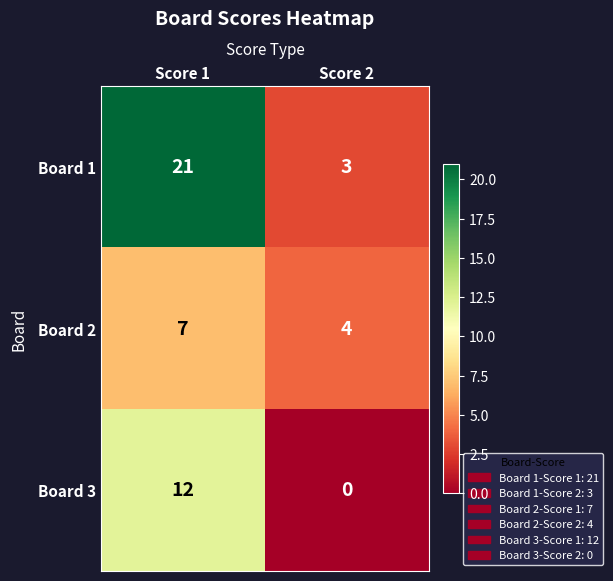

What is the difference between the highest and lowest values at Score 1?

14